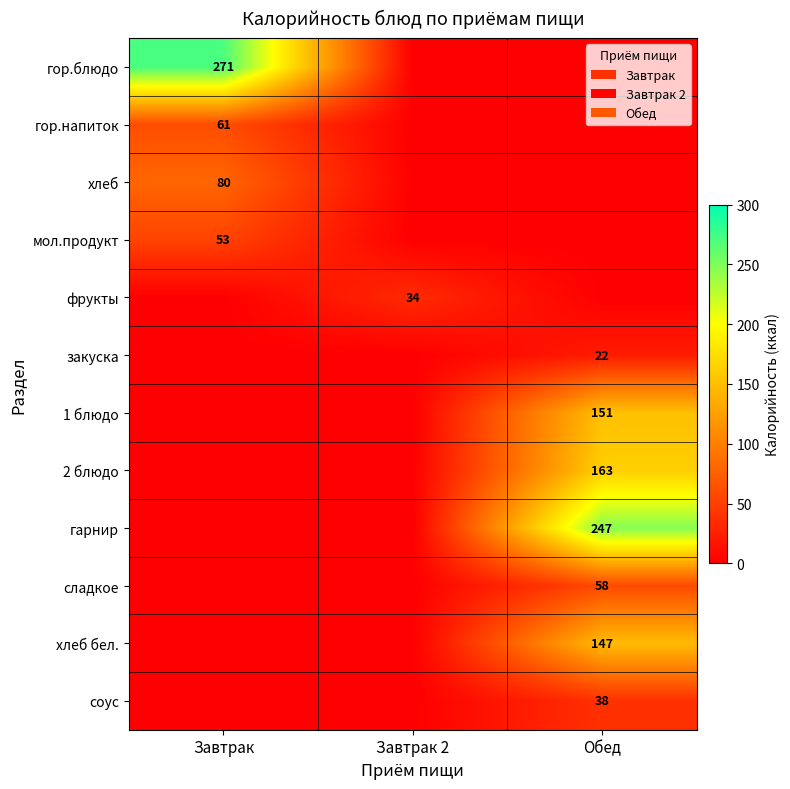

True or false: гарнир has a value of 247 at Обед.

True